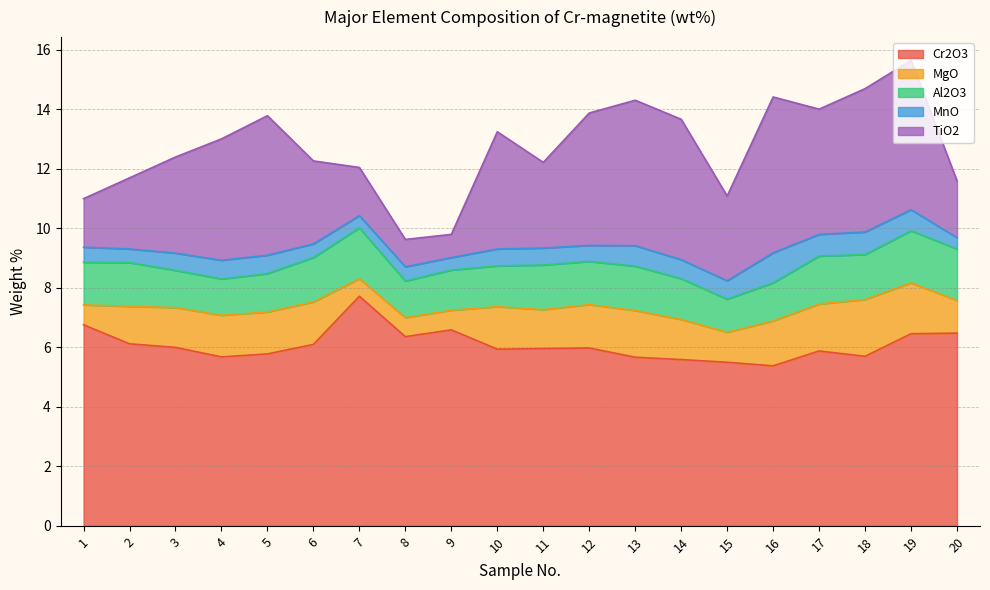

At 16, list the series in order from largest to smallest.

Cr2O3, TiO2, MgO, Al2O3, MnO